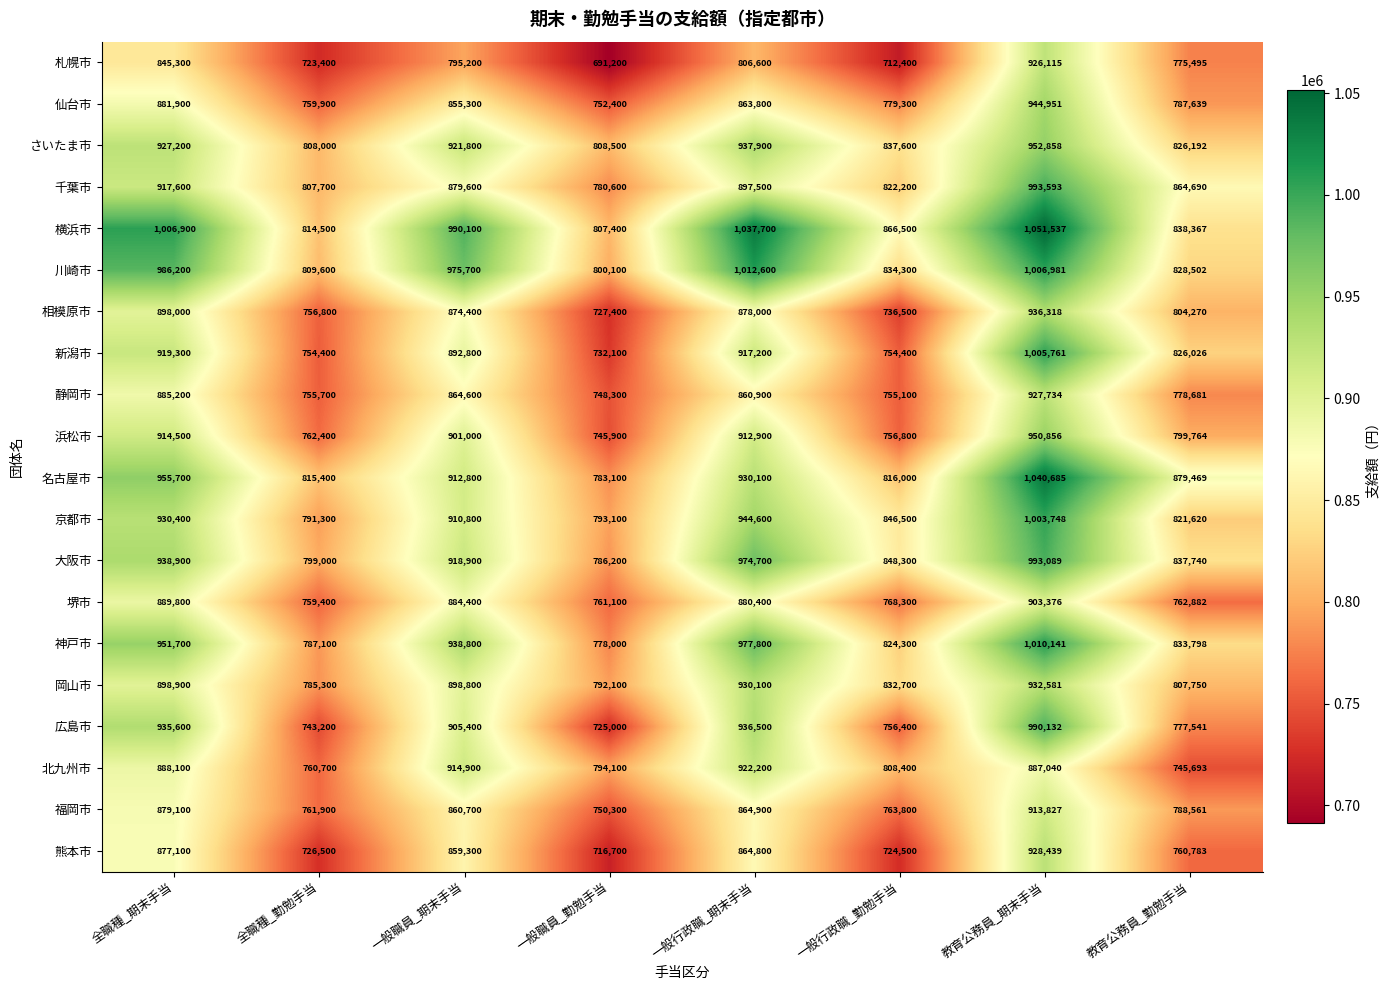

What is the difference between the highest and lowest values at 一般職員_期末手当?

194900